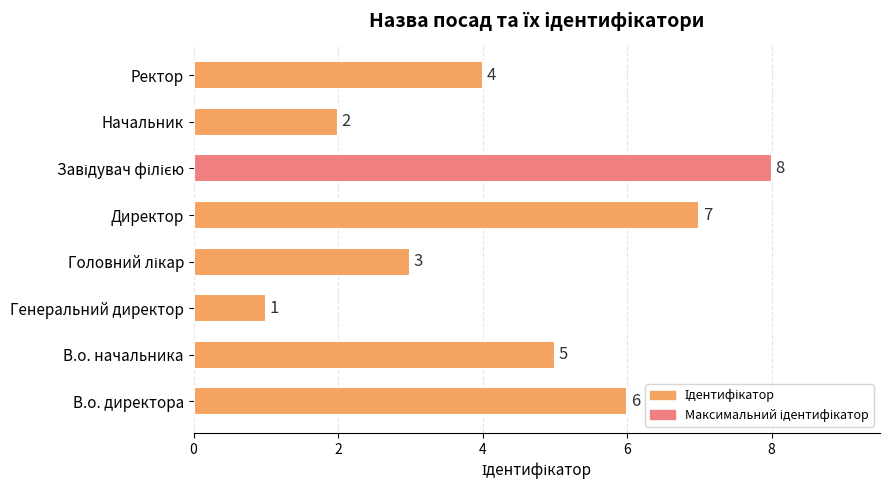

Are the bars horizontal?

Yes